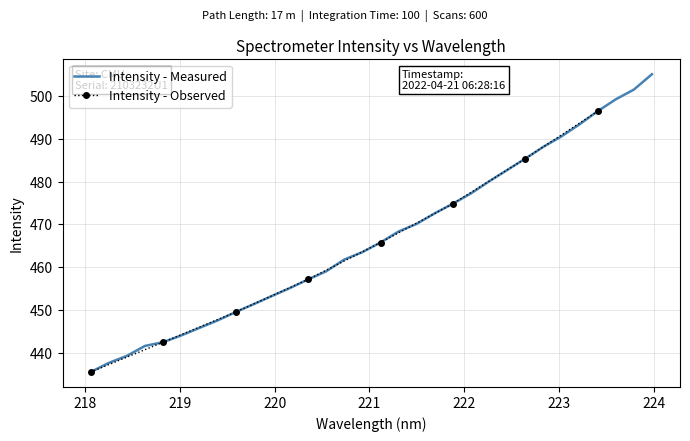

What is the highest value of the Intensity - Measured series?

505.0